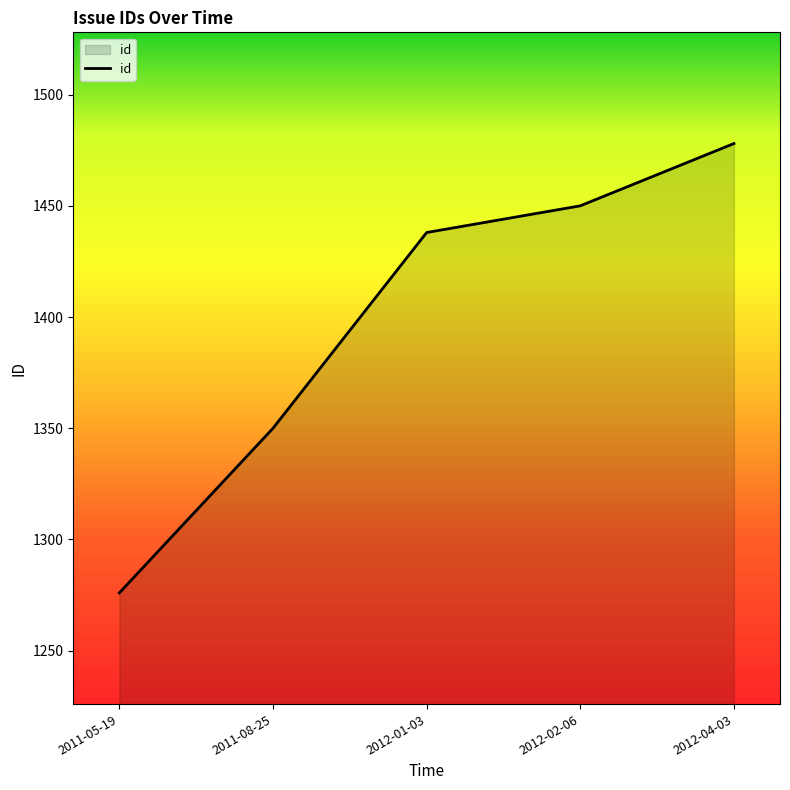

Rank the categories by value from highest to lowest.

2012-04-03, 2012-02-06, 2012-01-03, 2011-08-25, 2011-05-19